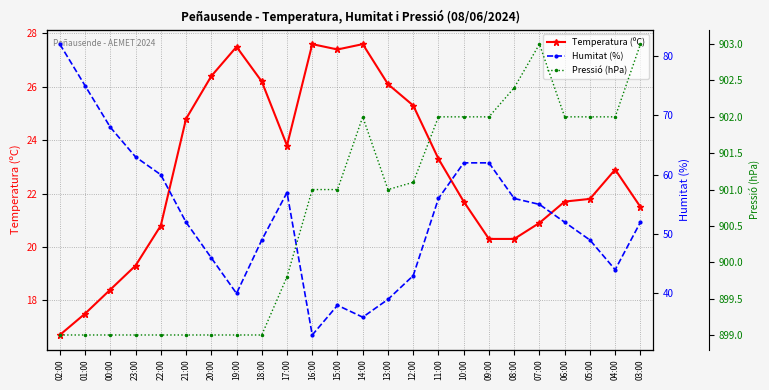

Which has a higher value, 04:00 or 03:00?

04:00